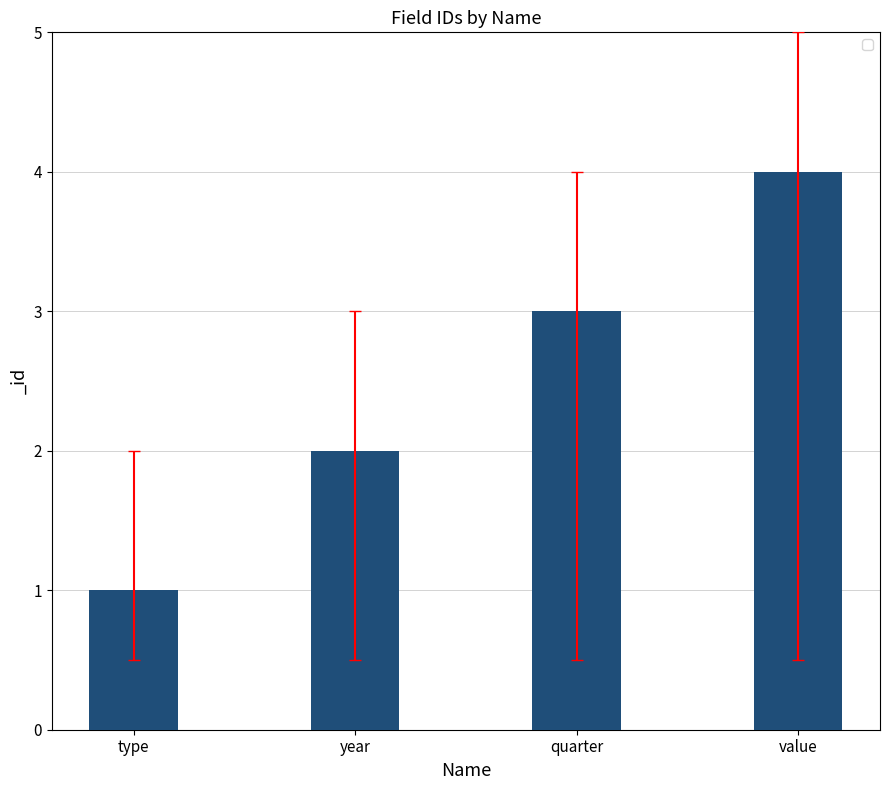

Which has a higher value, quarter or year?

quarter